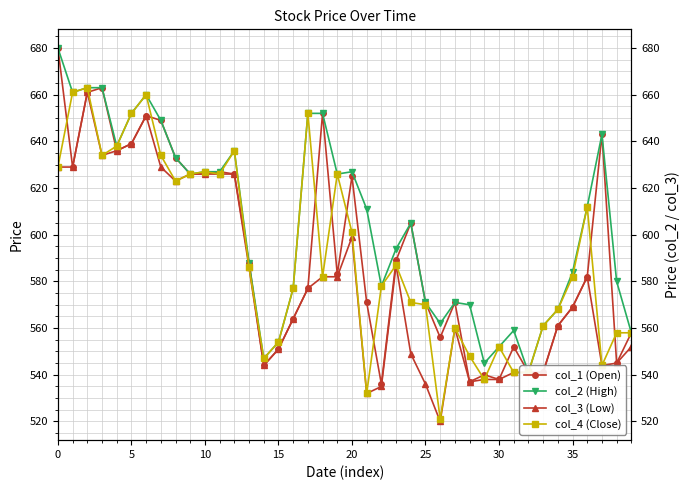

True or false: col_4 (Close) has a value of 547 at 14.

True